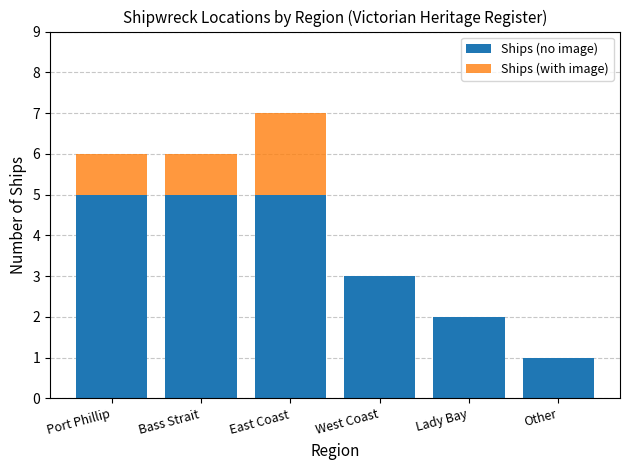

What is the sum of all Ships (no image) values?

21